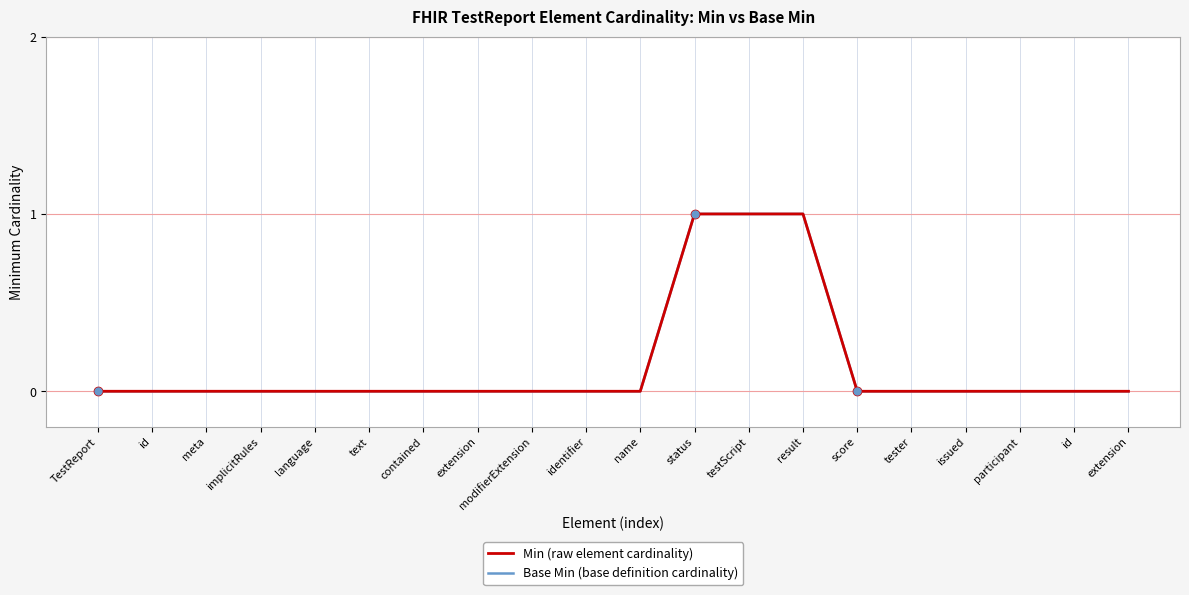

True or false: Min (raw element cardinality) has a value of 0 at text.

True